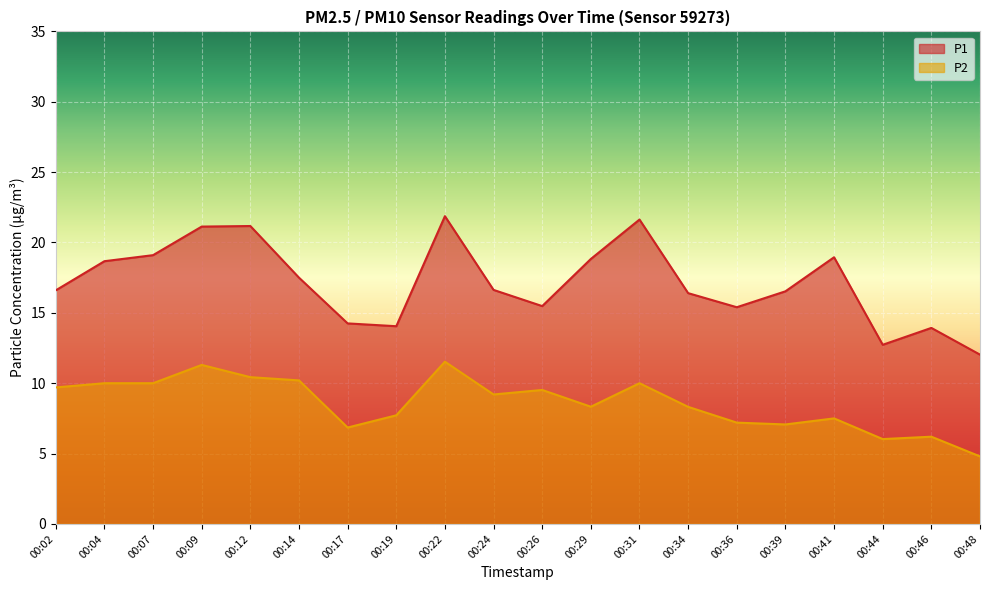

Rank the series by their maximum value, from highest to lowest.

P1, P2